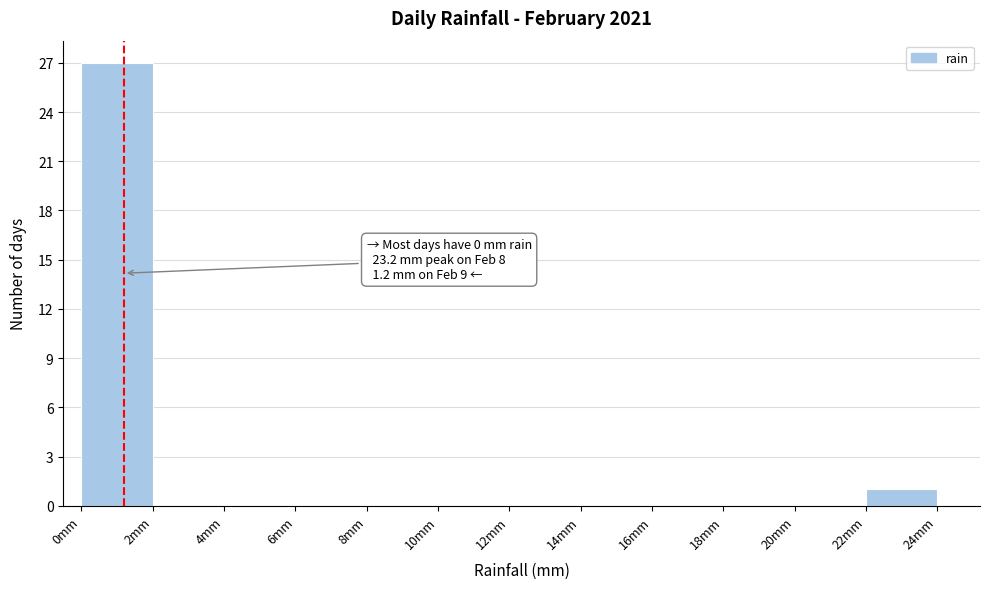

Which range on the x-axis has the tallest bar?

0 to 2